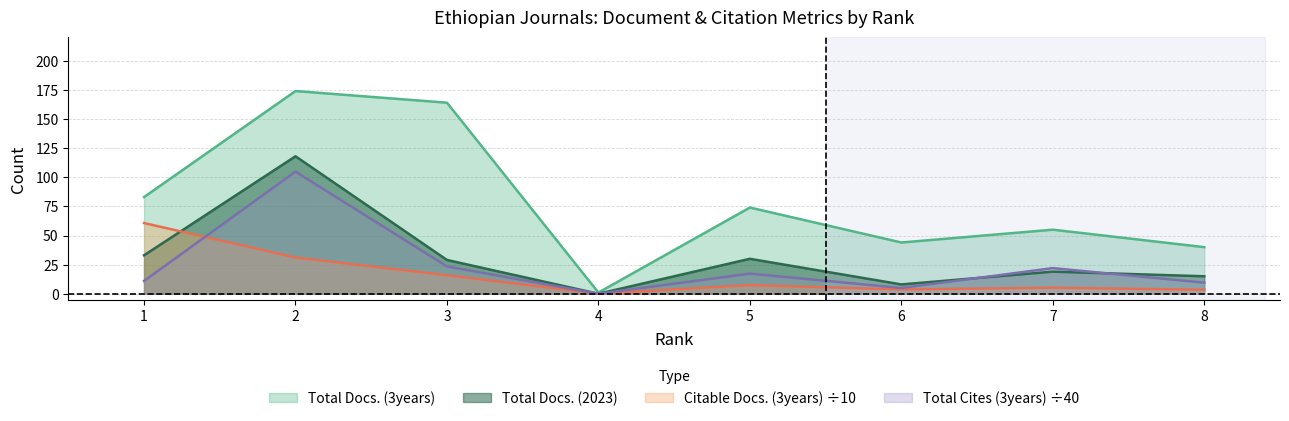

Where do Total Cites (3years) and Citable Docs. (3years) first cross each other?

1 and 2